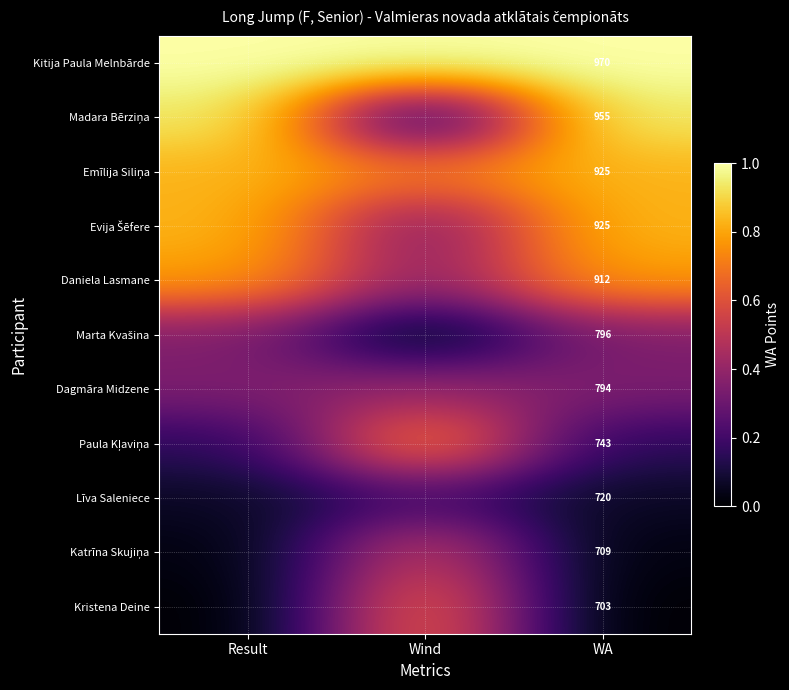

Between WA and Result, which is larger?

WA